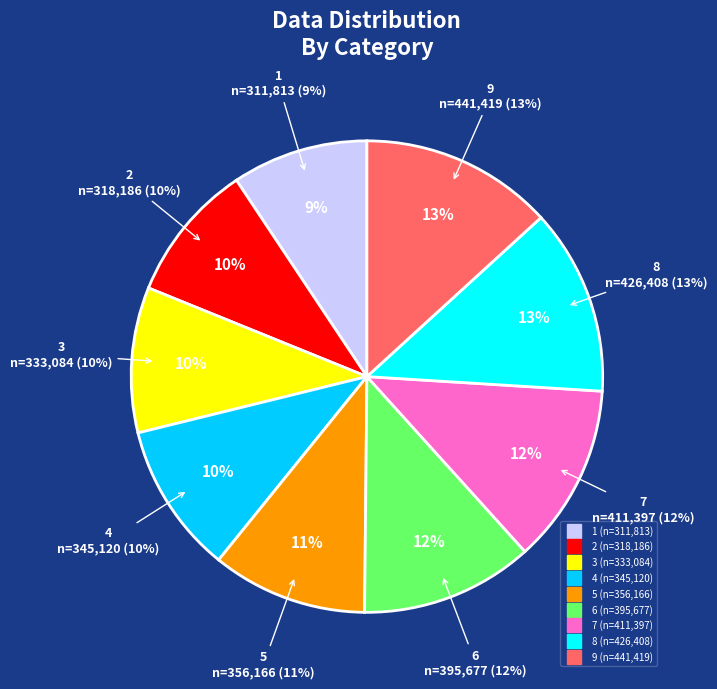

Rank the categories by value from highest to lowest.

9, 8, 7, 6, 5, 4, 3, 2, 1